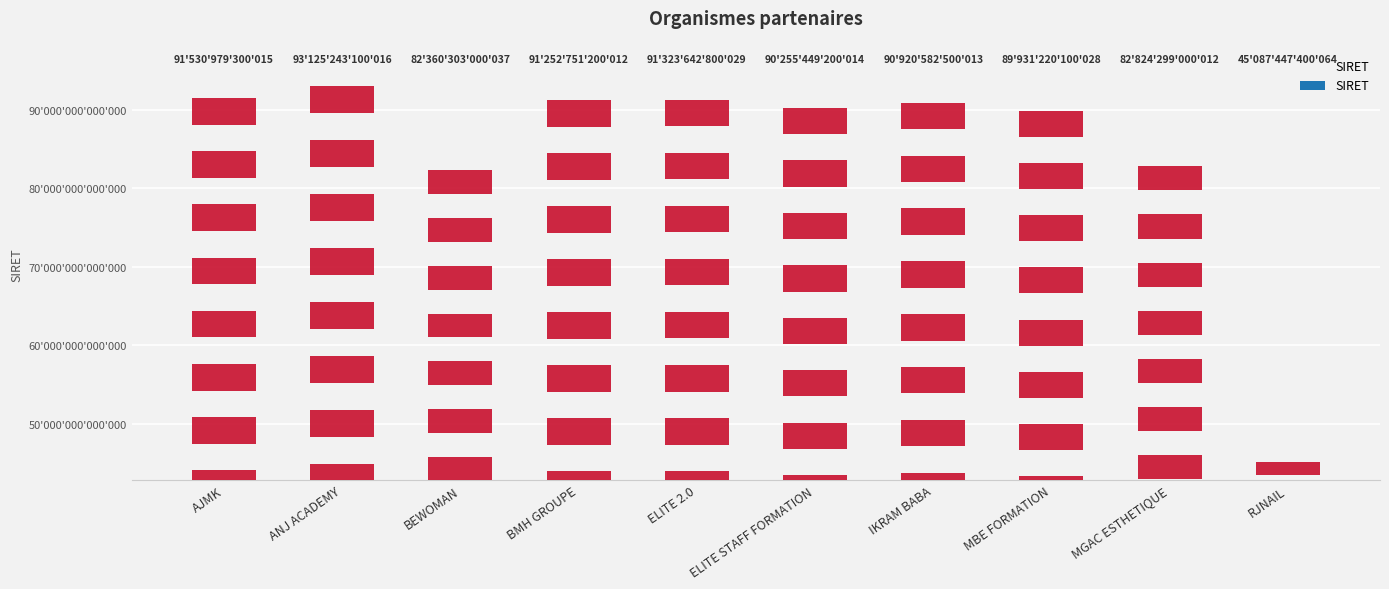

What is the difference between the maximum and minimum values?

48037795699952